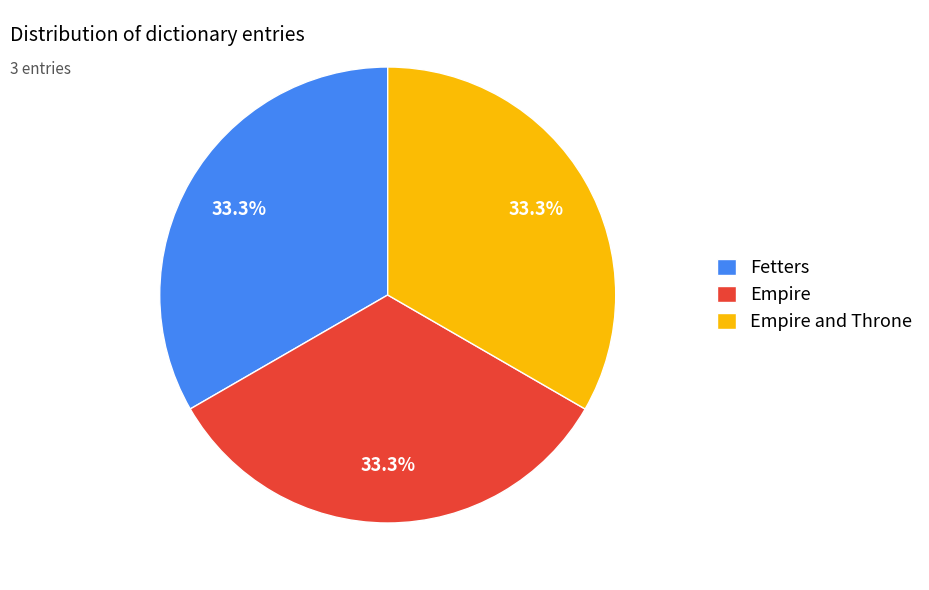

What percentage is the Fetters slice, to the nearest percent?

33%